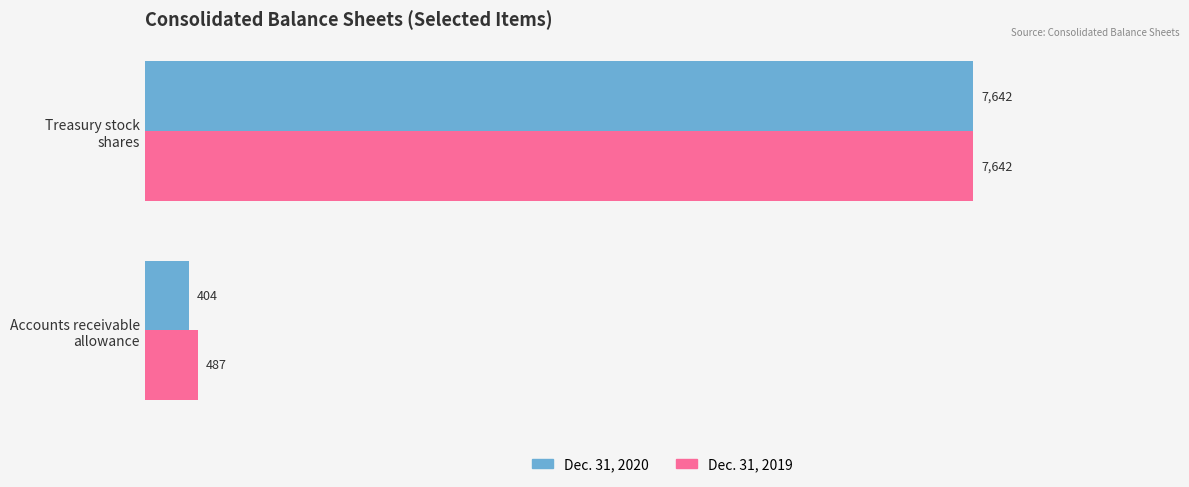

Which series has the widest spread of values?

Dec. 31, 2020